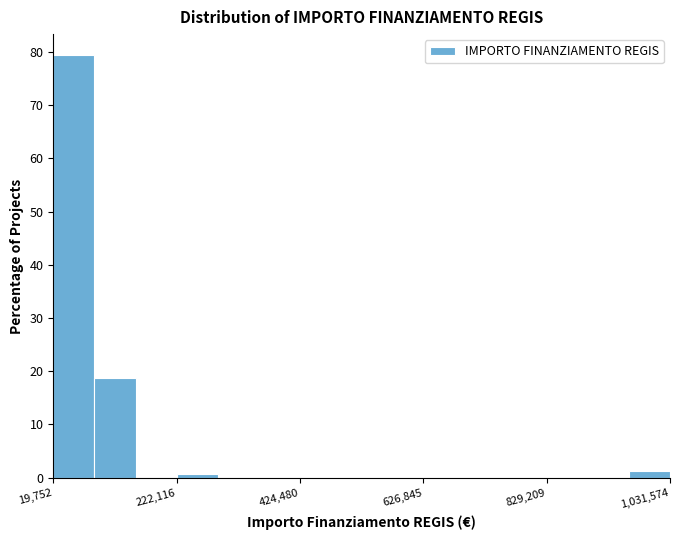

Read against the x-axis, roughly where is the centre of the tallest bar?

50000